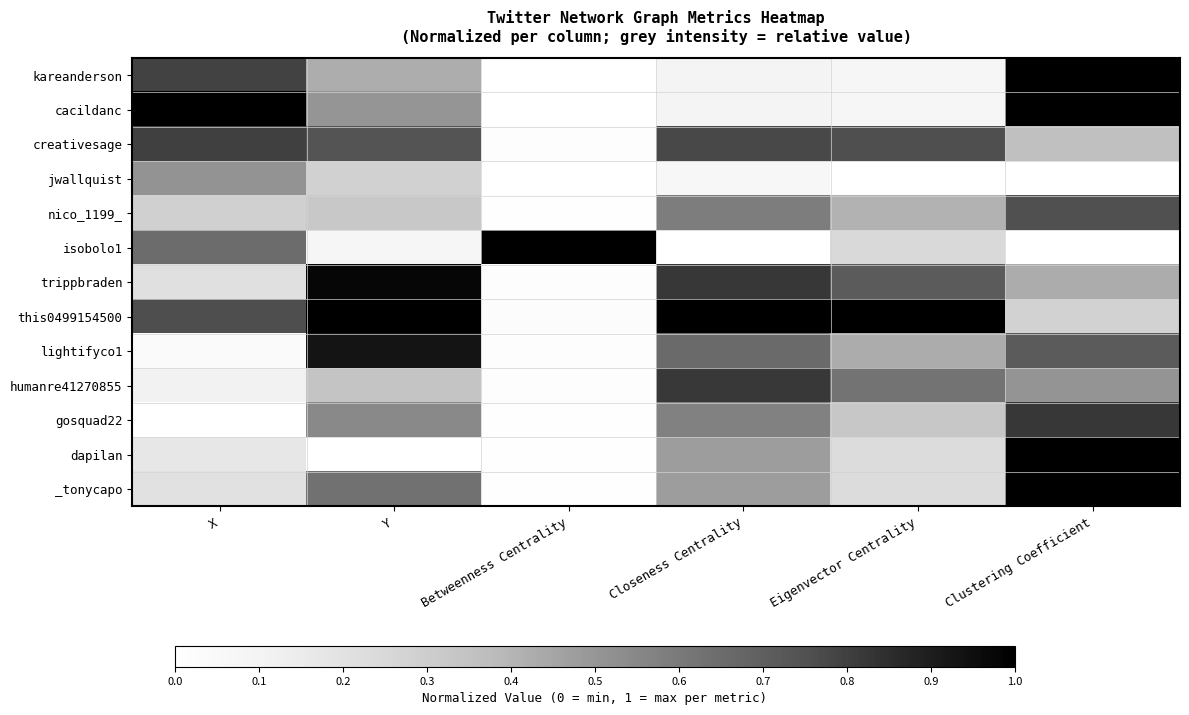

What is the greatest value displayed?

1.0